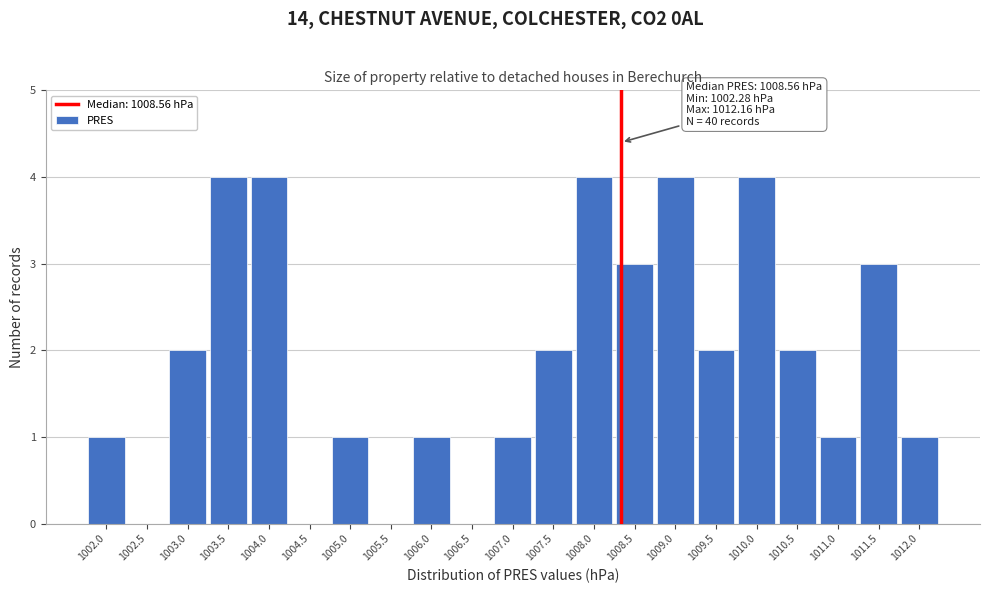

Reading left to right, what are all the values shown in this chart?

1002.0=1	1002.5=0	1003.0=2	1003.5=4	1004.0=4	1004.5=0	1005.0=1	1005.5=0	1006.0=1	1006.5=0	1007.0=1	1007.5=2	1008.0=4	1008.5=3	1009.0=4	1009.5=2	1010.0=4	1010.5=2	1011.0=1	1011.5=3	1012.0=1